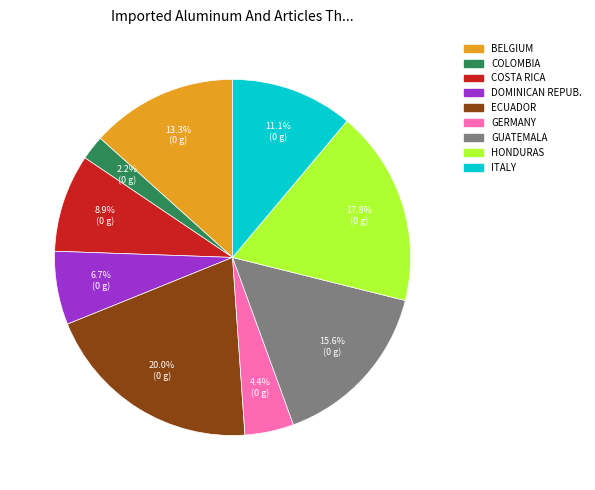

Does any single category account for the majority?

No